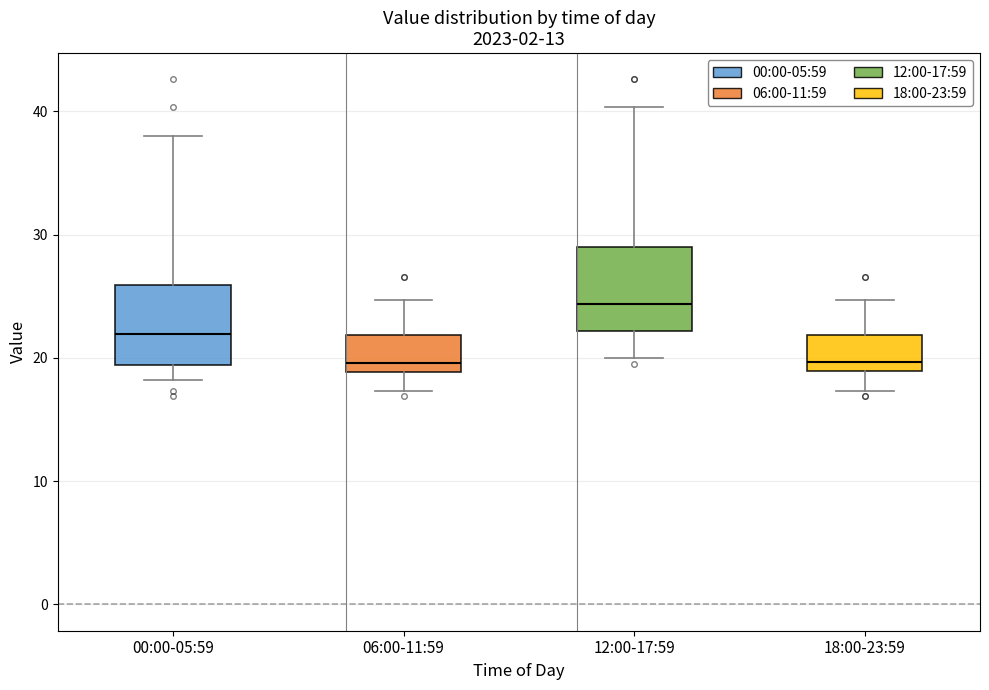

Reading left to right, read every box against the y-axis: the position of its median line, the range the box covers, and the ends of its whiskers. The values are not printed on the chart, so give them approximately, as read against the axis.

00:00-05:59: median 22, box 19 to 26, whiskers 18 to 38
06:00-11:59: median 20, box 19 to 22, whiskers 17 to 25
12:00-17:59: median 24, box 22 to 29, whiskers 20 to 40
18:00-23:59: median 20, box 19 to 22, whiskers 17 to 25